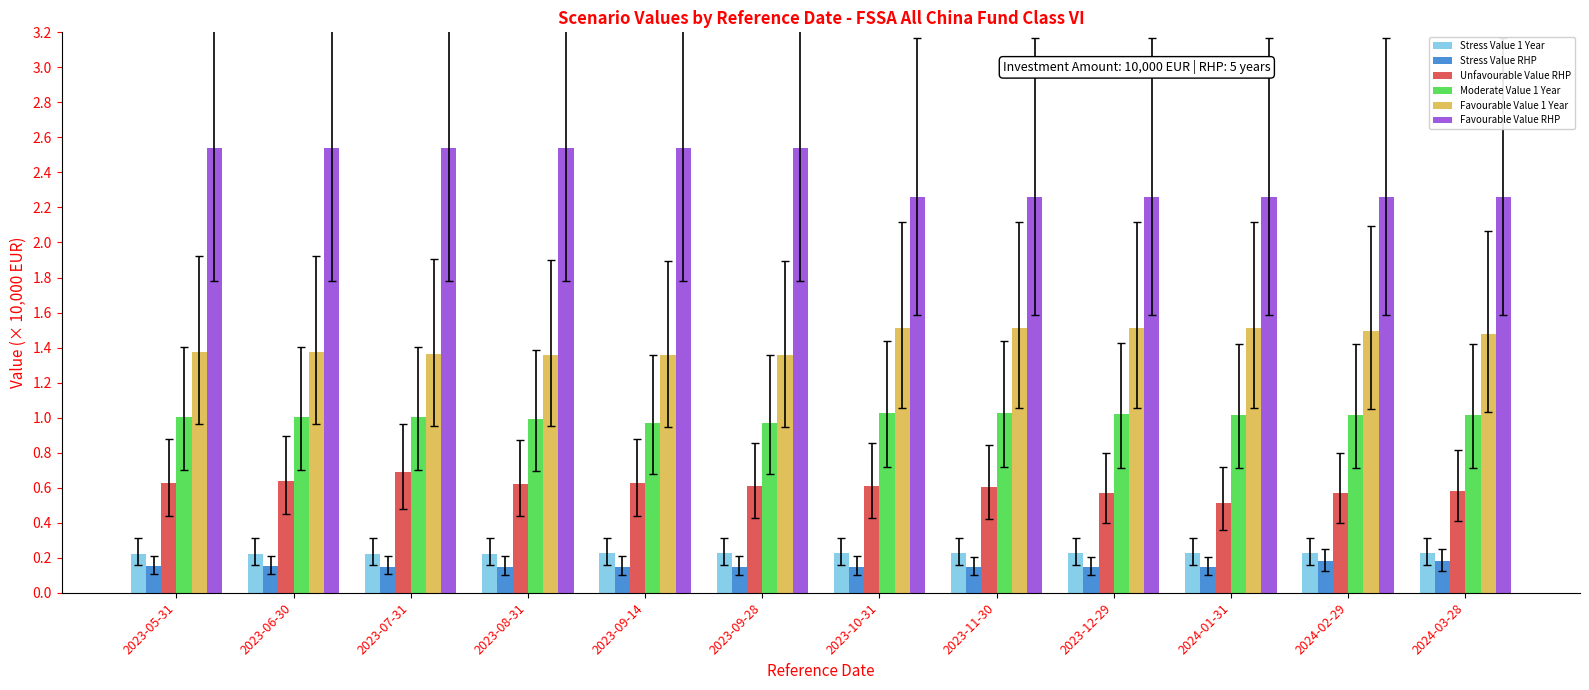

What is the value of the Moderate Value 1 Year bar at the 12th from the left?

1.0